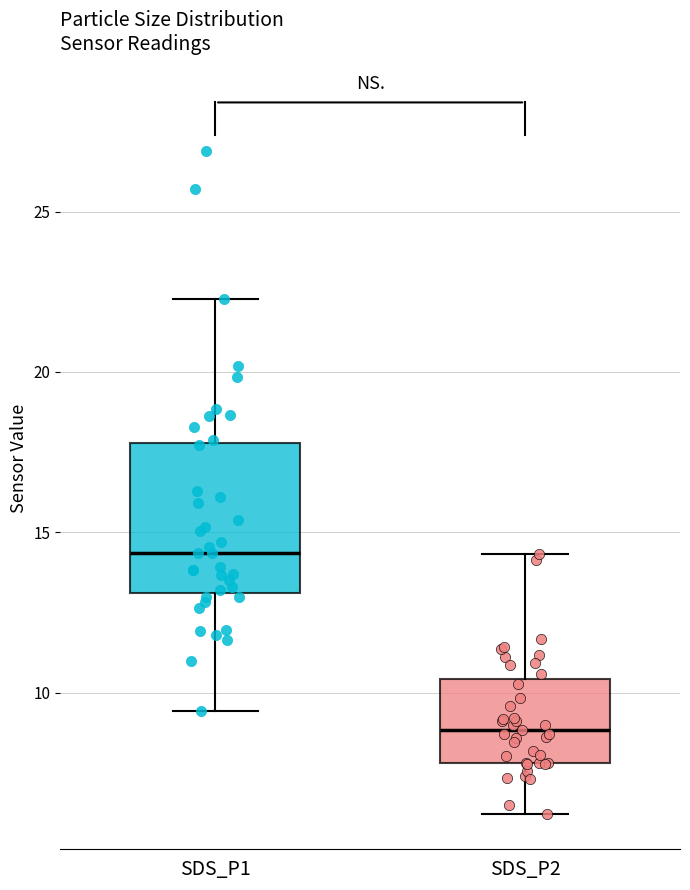

Reading left to right, transcribe this box plot: for each box, give where its median line is, the range the box spans, and where its two whiskers end, as read against the y-axis. The values are not printed on the chart, so give them approximately, as read against the axis.

SDS_P1: median 14.5, box 13.0 to 18.0, whiskers 9.5 to 22.5
SDS_P2: median 9.0, box 8.0 to 10.5, whiskers 6.0 to 14.5